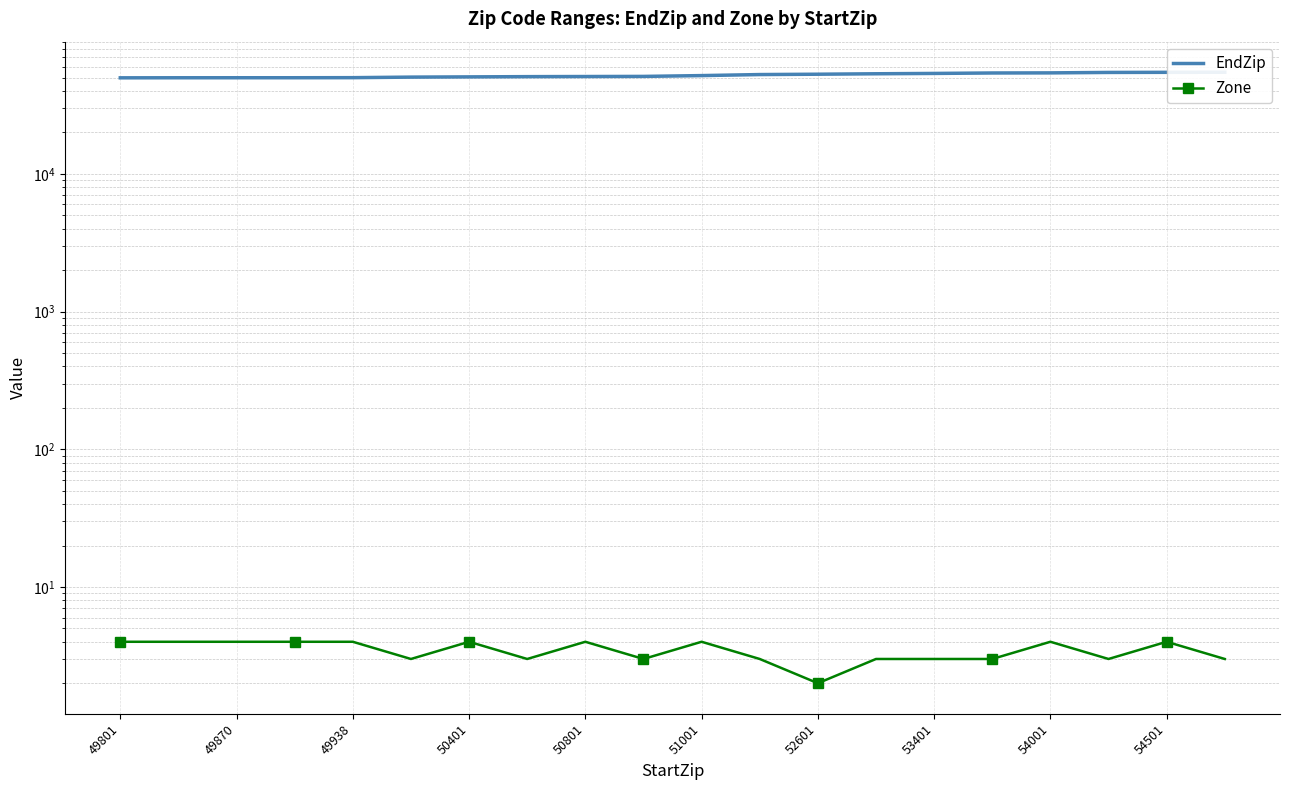

Which series has the widest spread of values?

EndZip